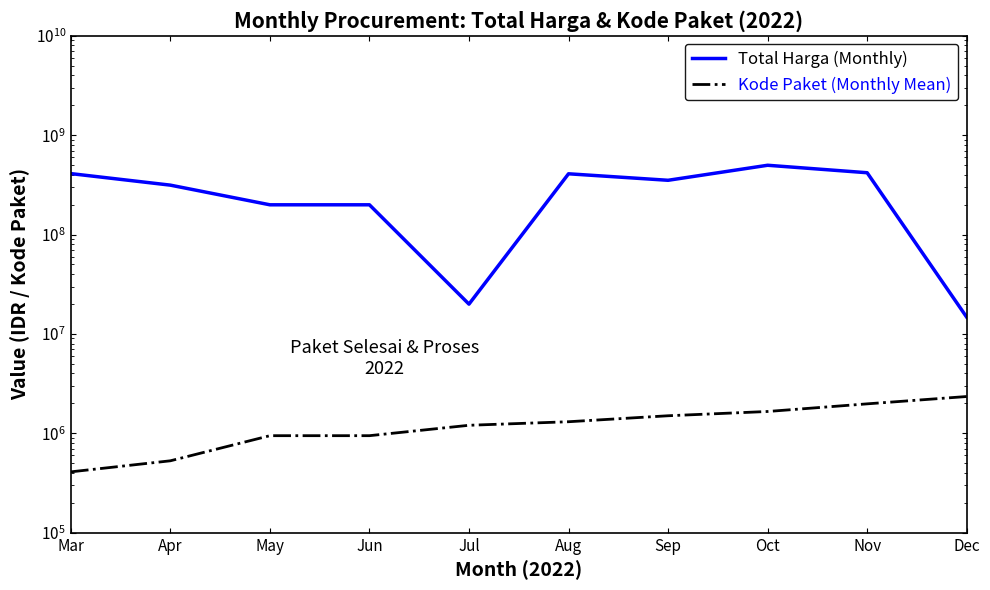

How many series are shown in this chart?

2